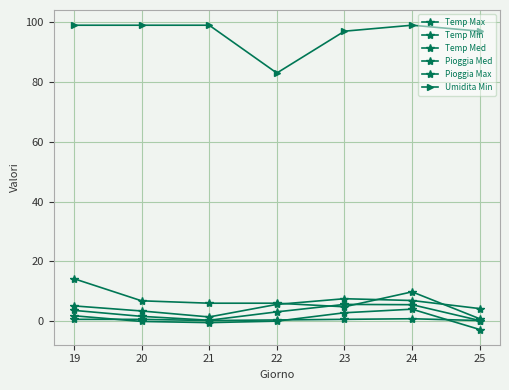

Which series has the largest range (max minus min)?

Umidita Min